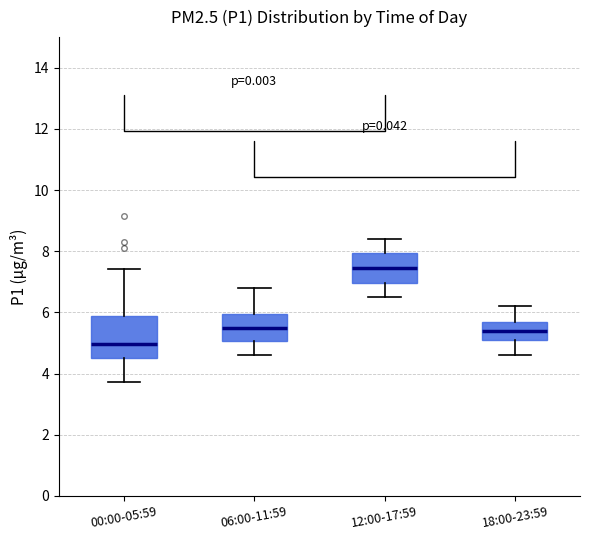

Where does the lower whisker of the box for 12:00-17:59 end on the y-axis? The values are not printed on the chart, so give them approximately, as read against the axis.

6.6